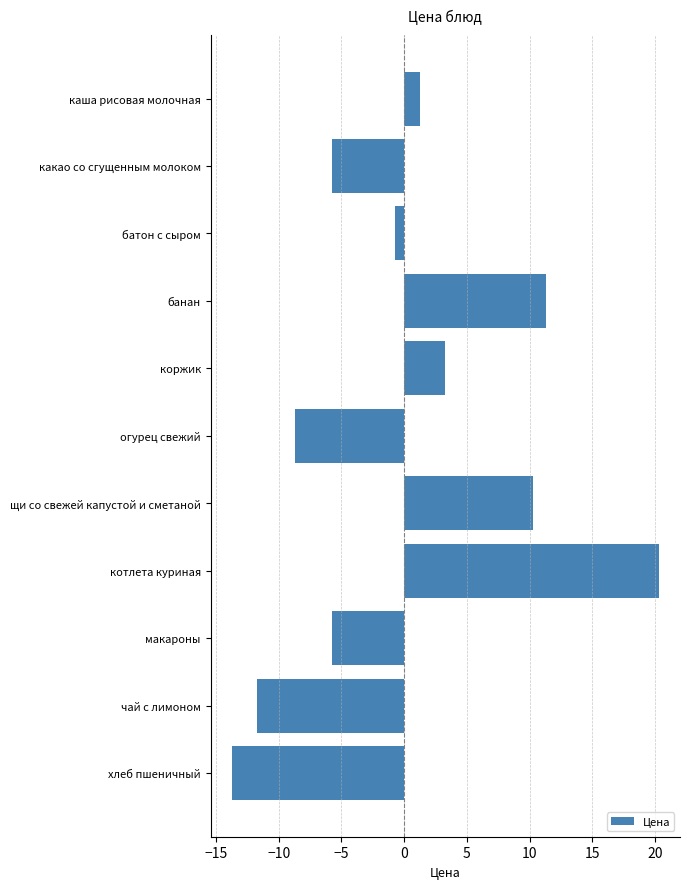

What is the label of the 11th bar from the bottom?

каша рисовая молочная